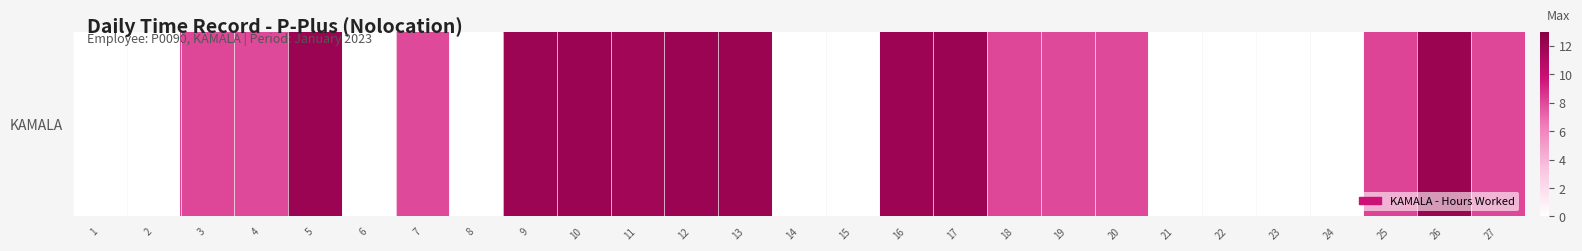

What is the change in value from 17 to 20?

-4.1